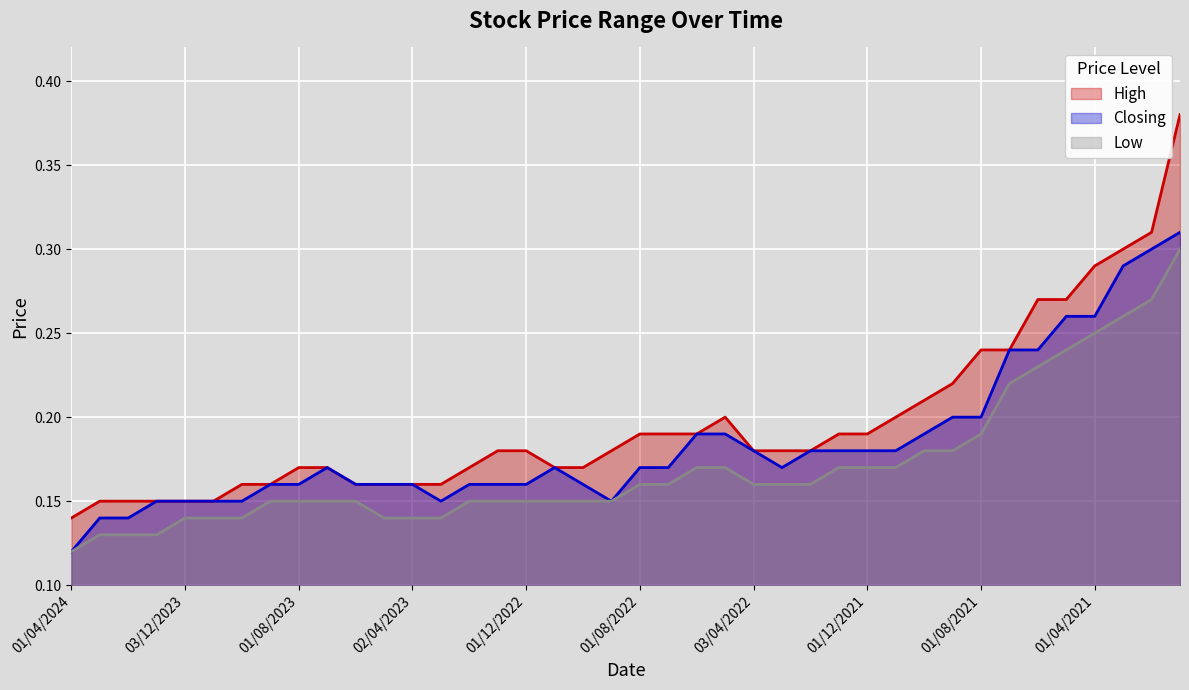

Count the High values in the range 0 to 1.

40